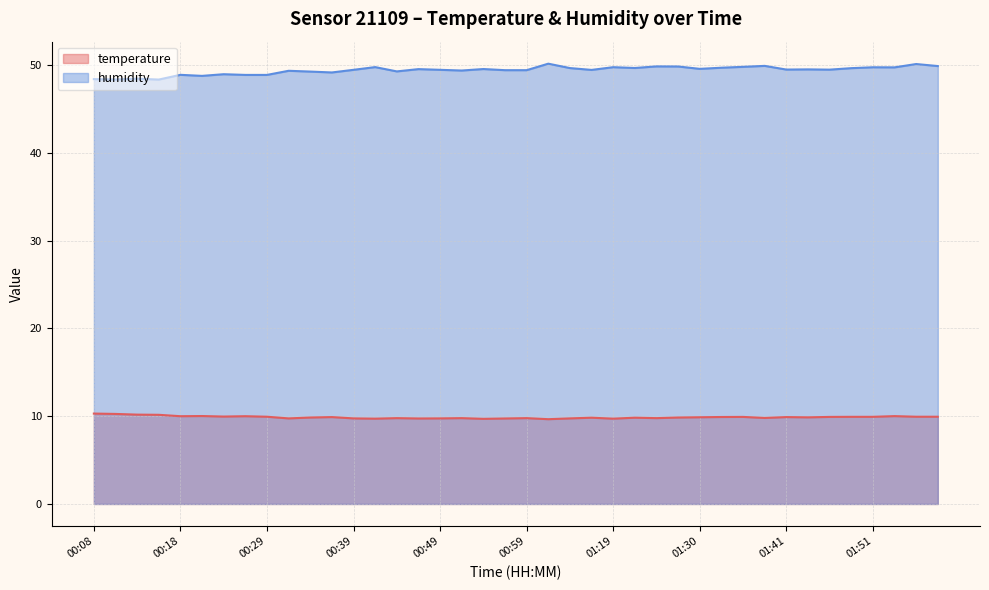

Where is temperature nearest to the value 9?

01:02